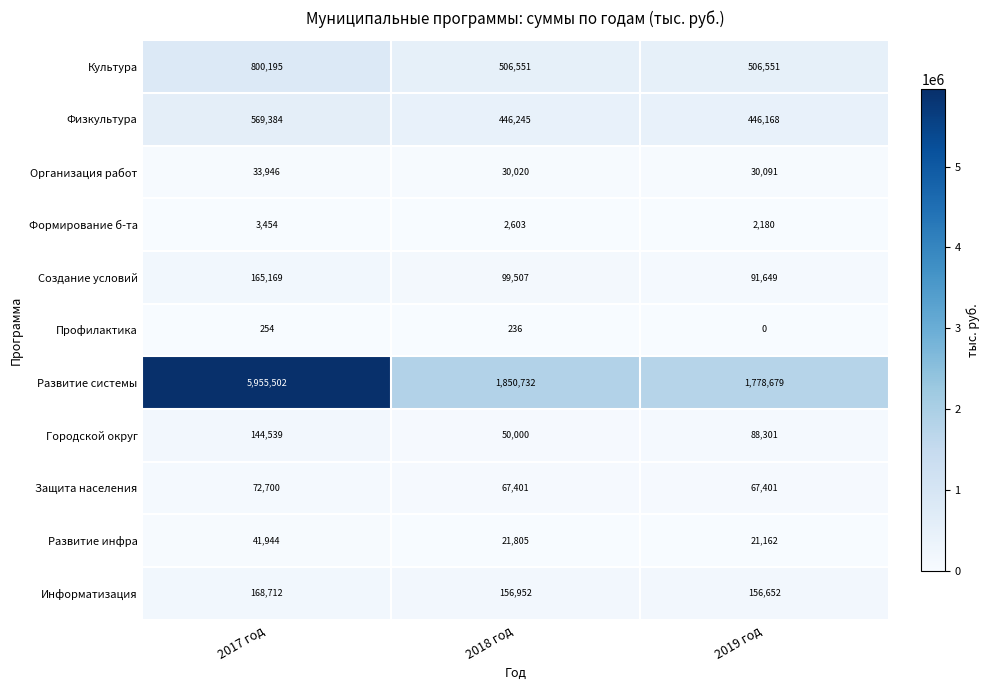

What is the sum of the Защита населения values at 2017 год and 2018 год?

140101